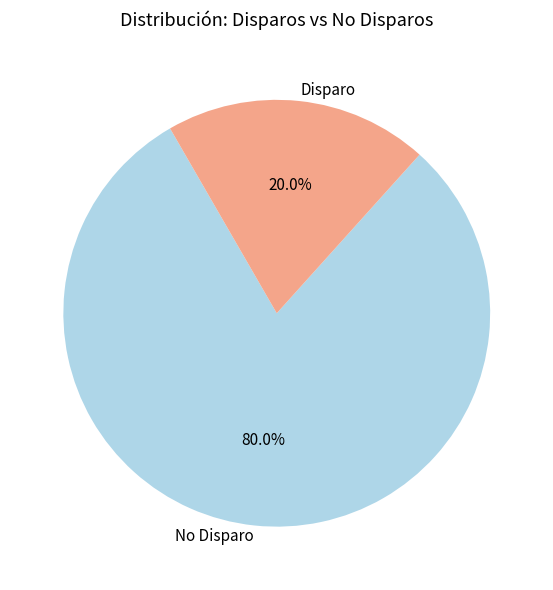

Count the number of slices in the pie.

2